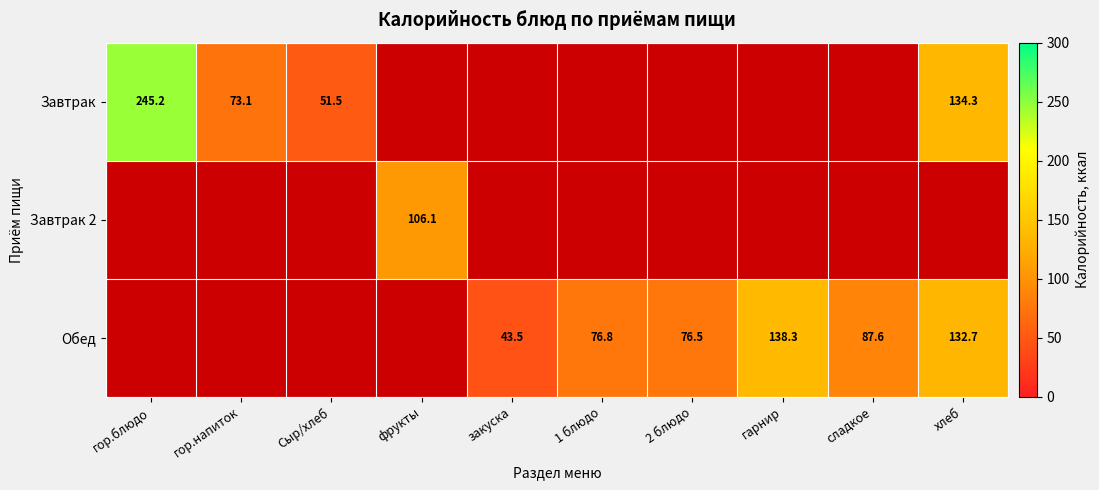

How many values in the Обед series exceed 43?

6